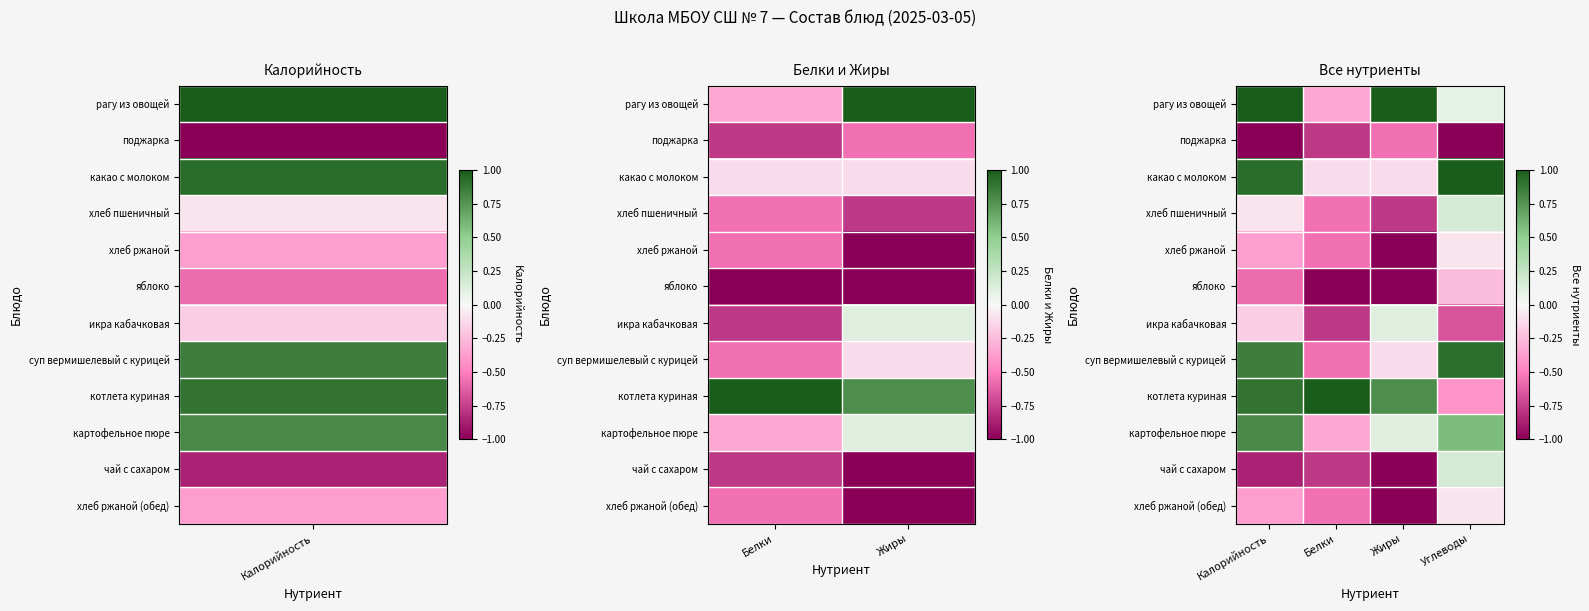

The value of какао с молоком at Жиры is -0.0. True or false?

False